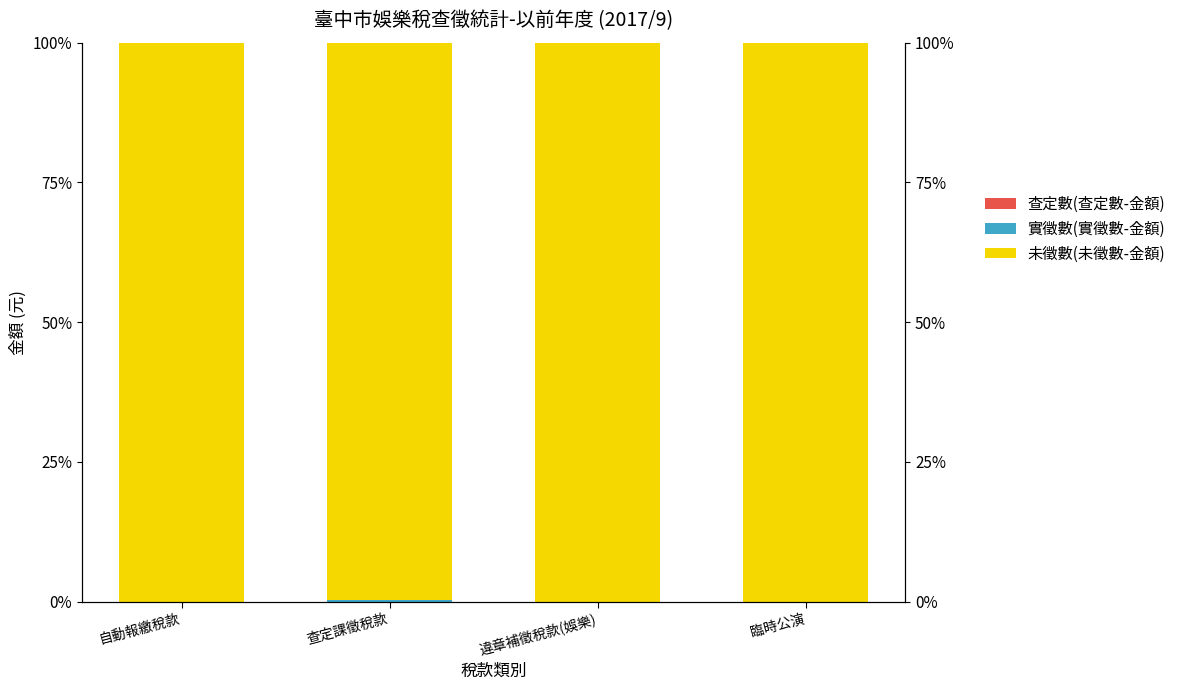

At how many categories does at least one series exceed 0?

4